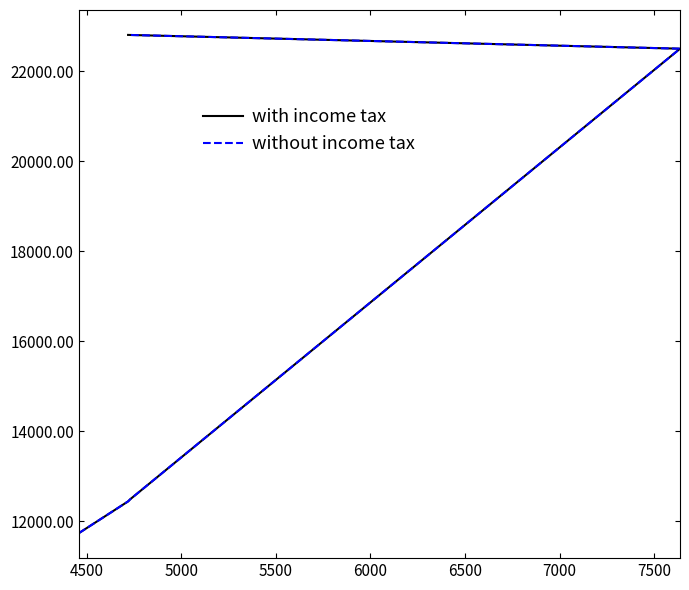

What is the sum of all without income tax values?

104486